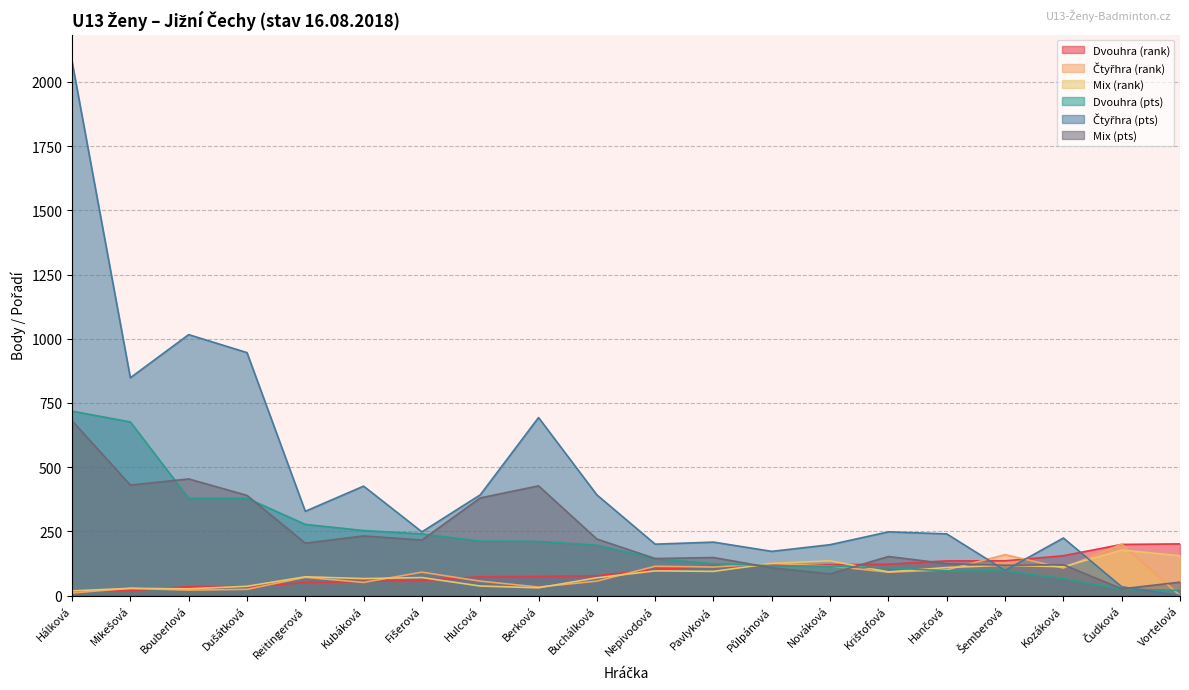

Which label corresponds to the smallest value in the chart?

Vortelová